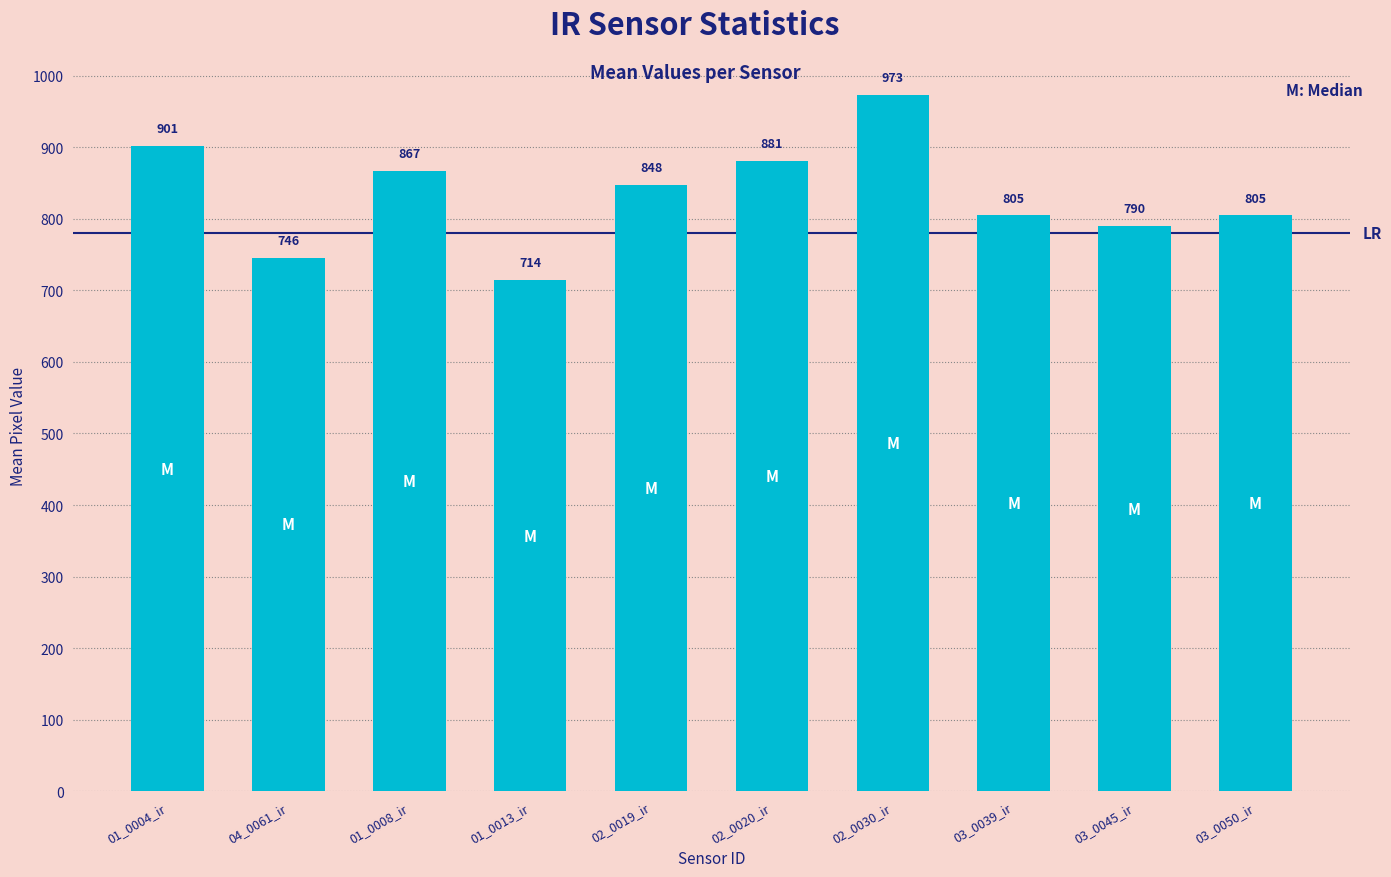

What is the value of the 9th bar from the left?

789.6